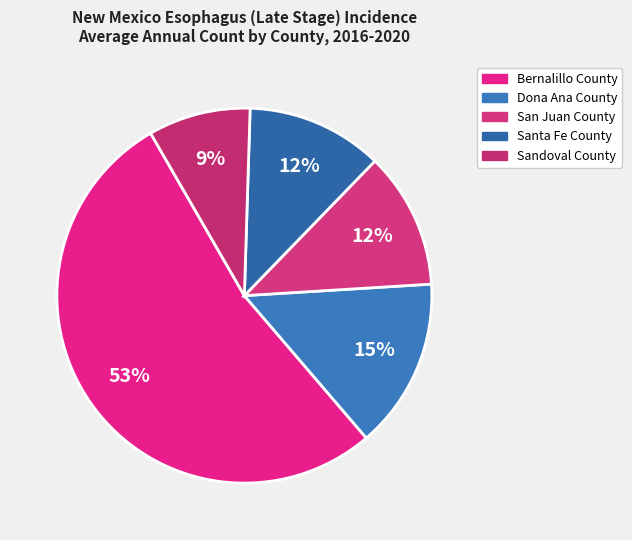

Which category has the biggest portion of the pie?

Bernalillo County